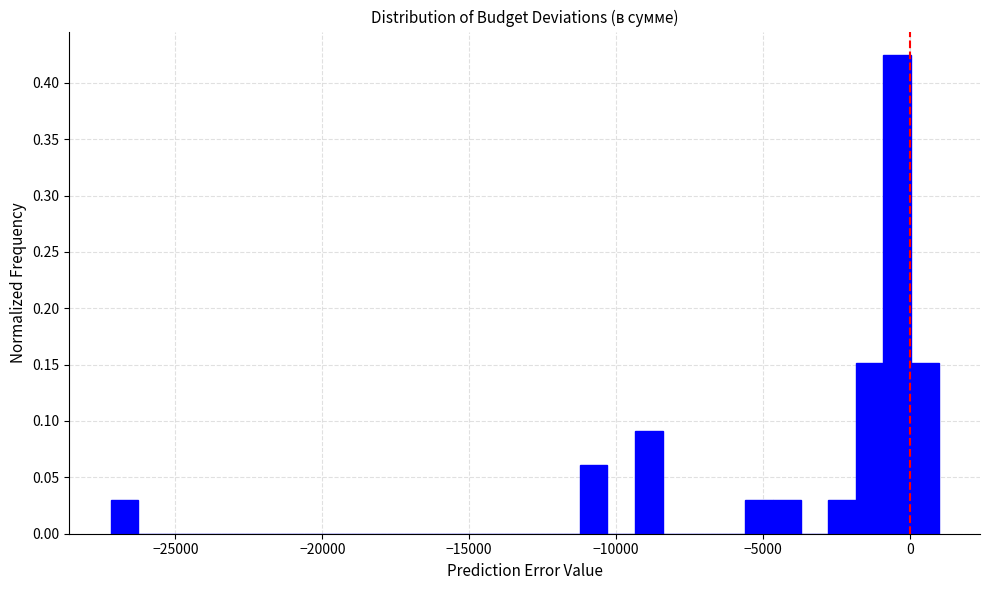

Around what value on the x-axis is the tallest bar? Give the approximate position of its centre, as read against the axis.

-500